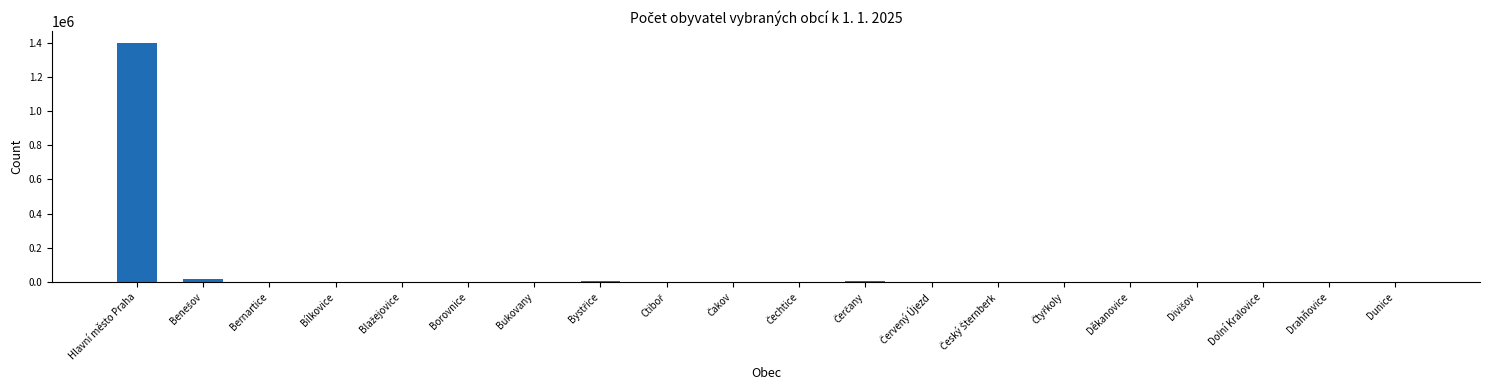

Where does the data first go above 344?

Hlavní město Praha